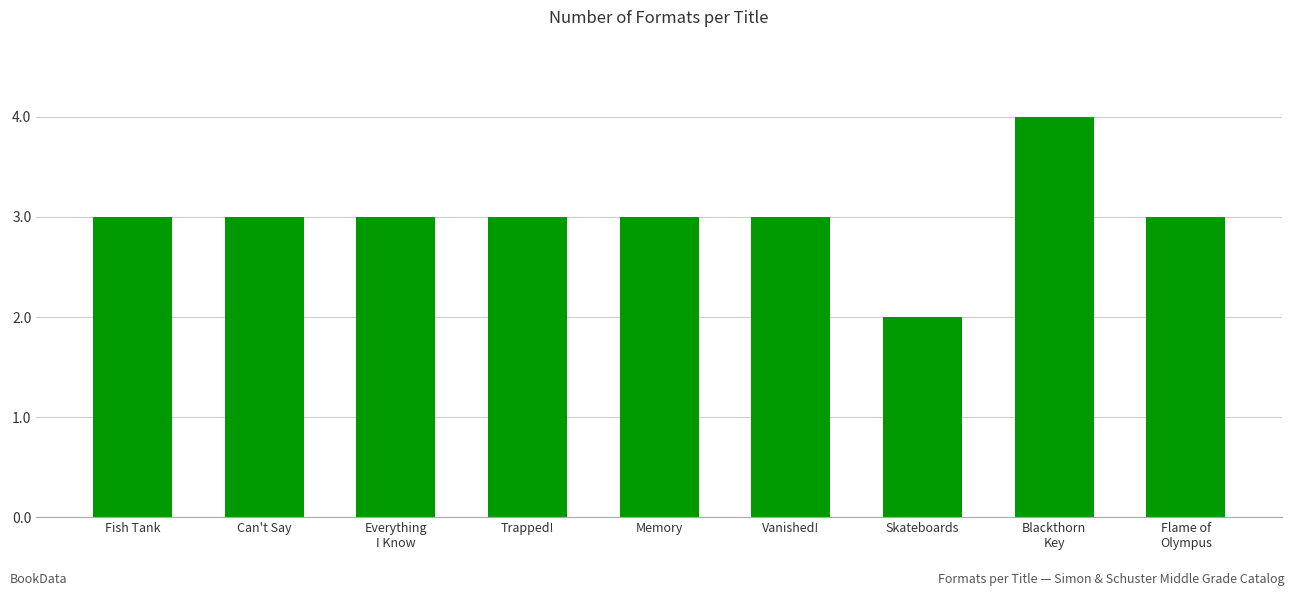

What position from the left is Blackthorn
Key?

8